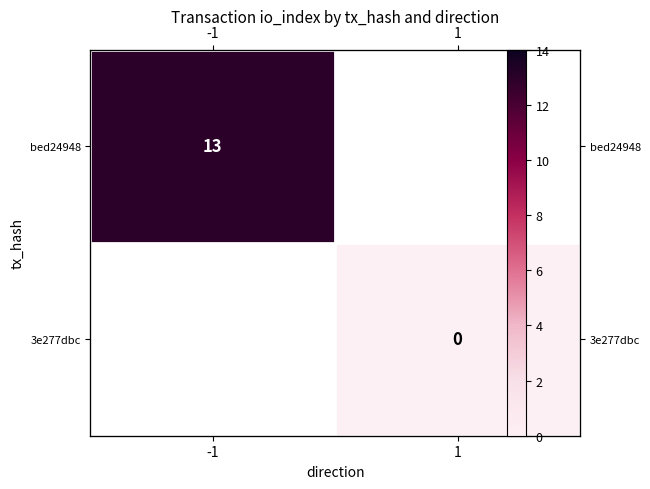

Which category has the highest value across all series?

-1